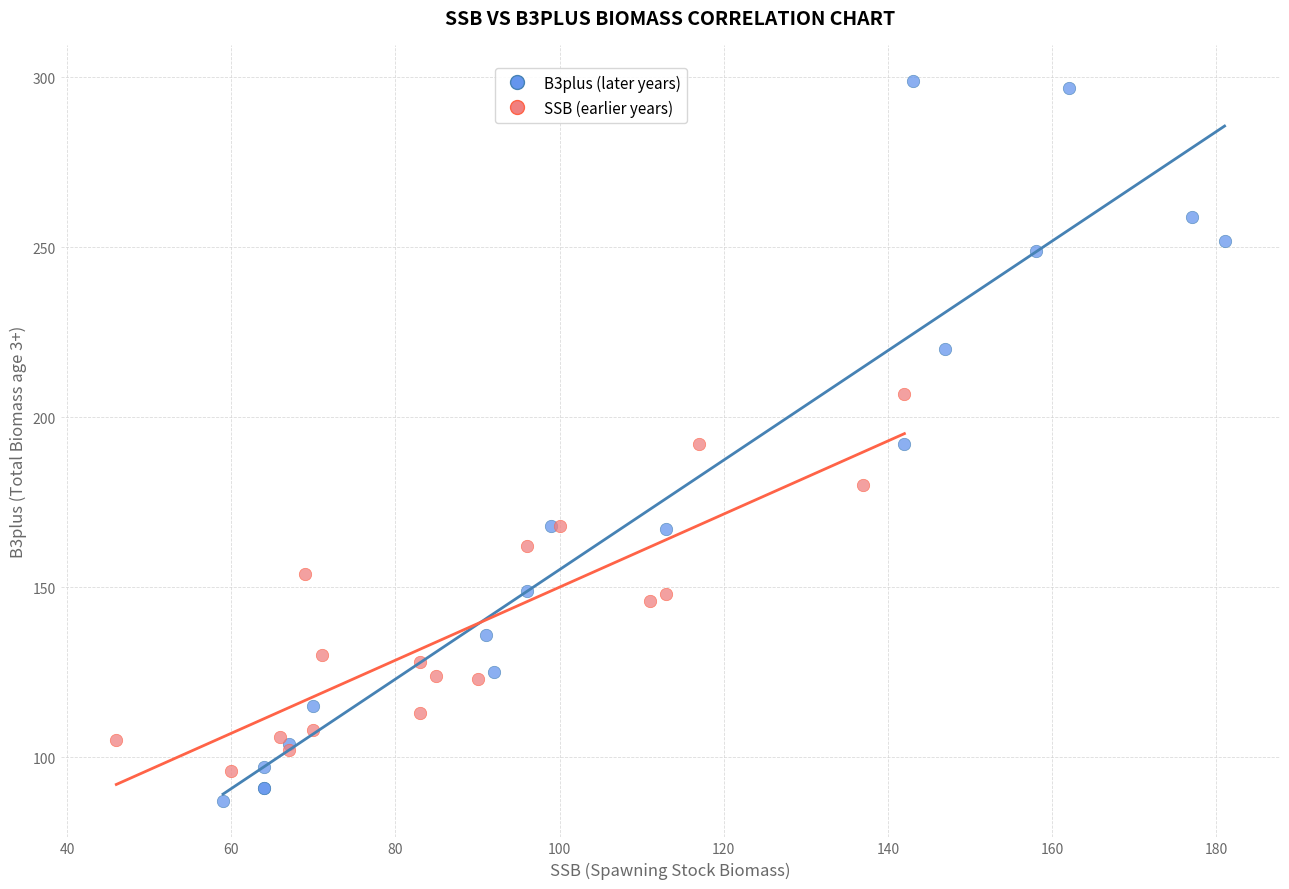

Which series contains the highest Y value?

B3plus (later years)